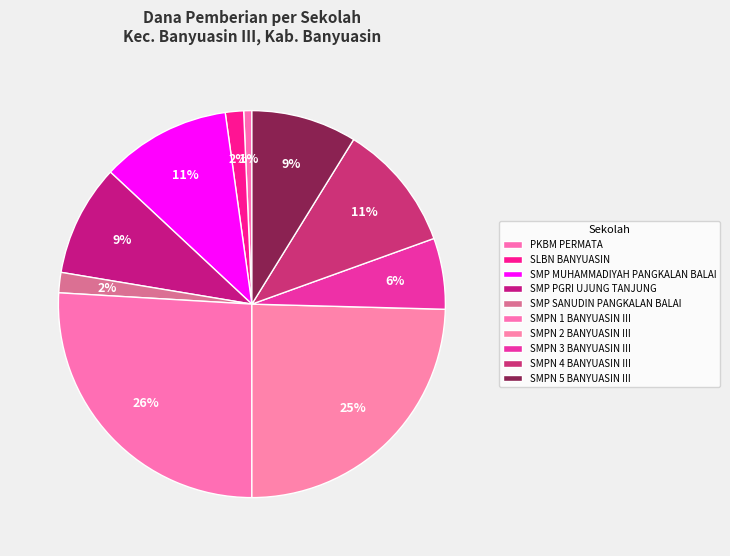

What is the smallest slice in the pie chart?

PKBM PERMATA